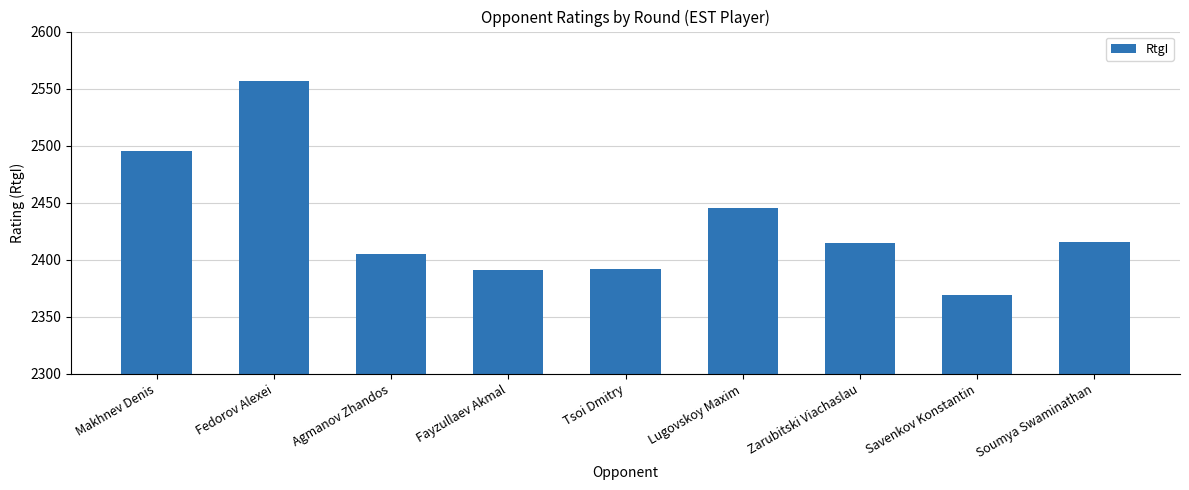

Does the chart contain any negative values?

No